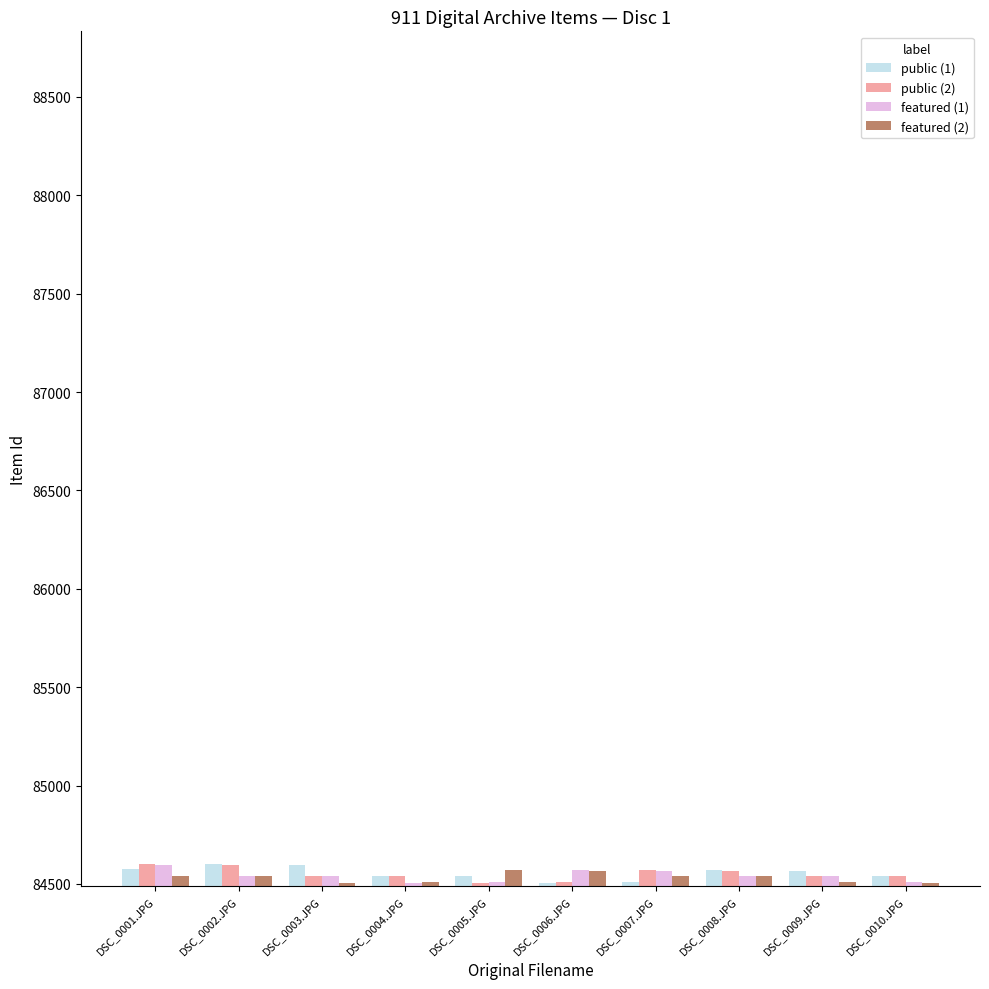

Is the value of featured (2) at DSC_0010.JPG greater than the value of public (2) at DSC_0001.JPG?

No